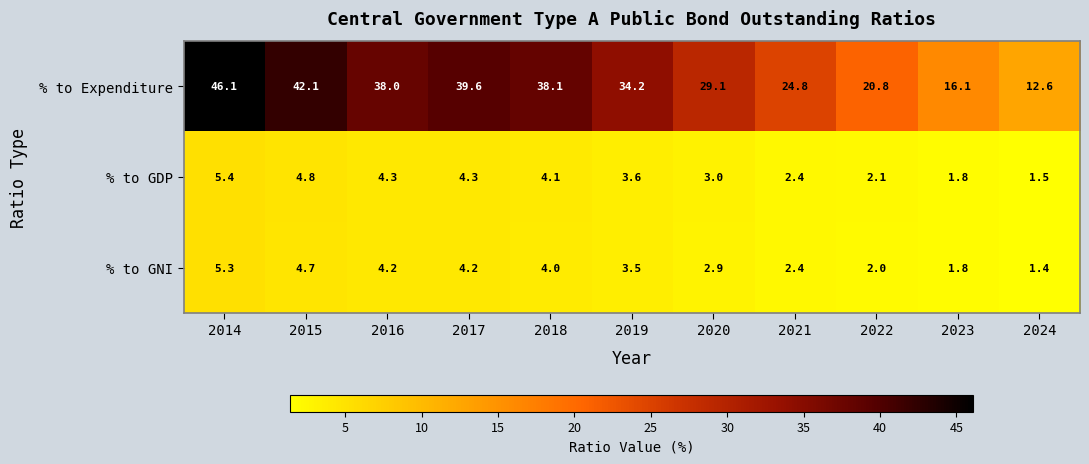

The % to Expenditure series shows 38.1 at 2018. True or false?

True